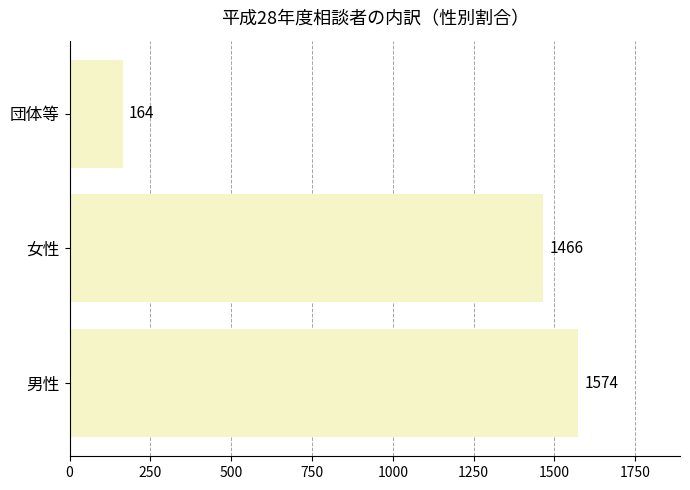

Where is the data nearest to the value 869?

女性